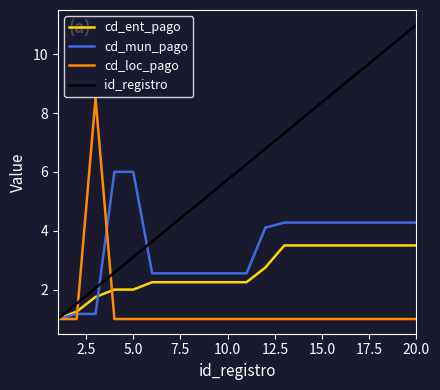

What is the minimum value for id_registro?

1.0